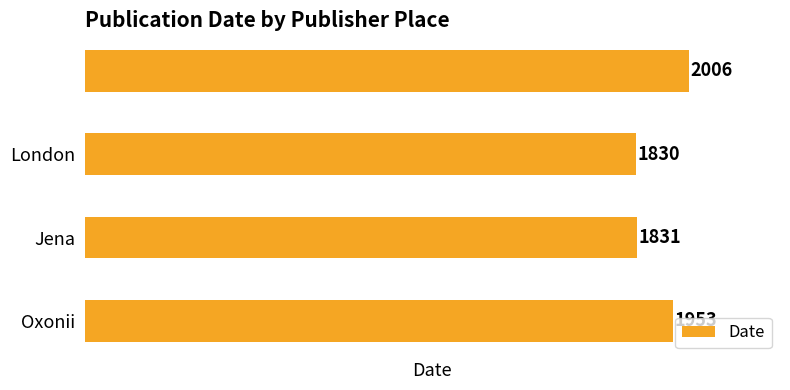

Count the number of categories in the chart.

4